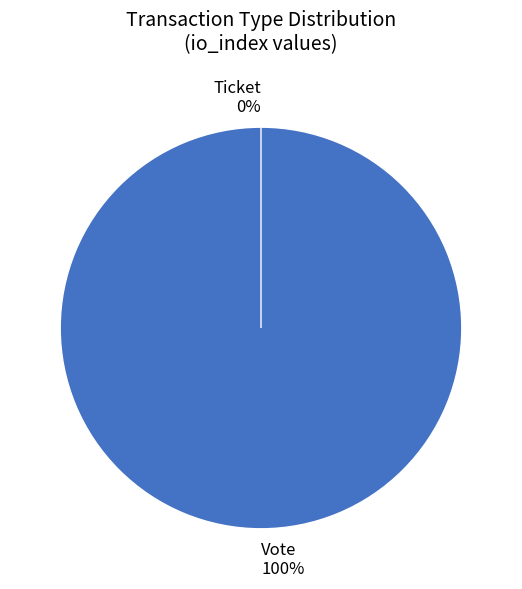

Is the sum of Vote and Ticket greater than half?

Yes